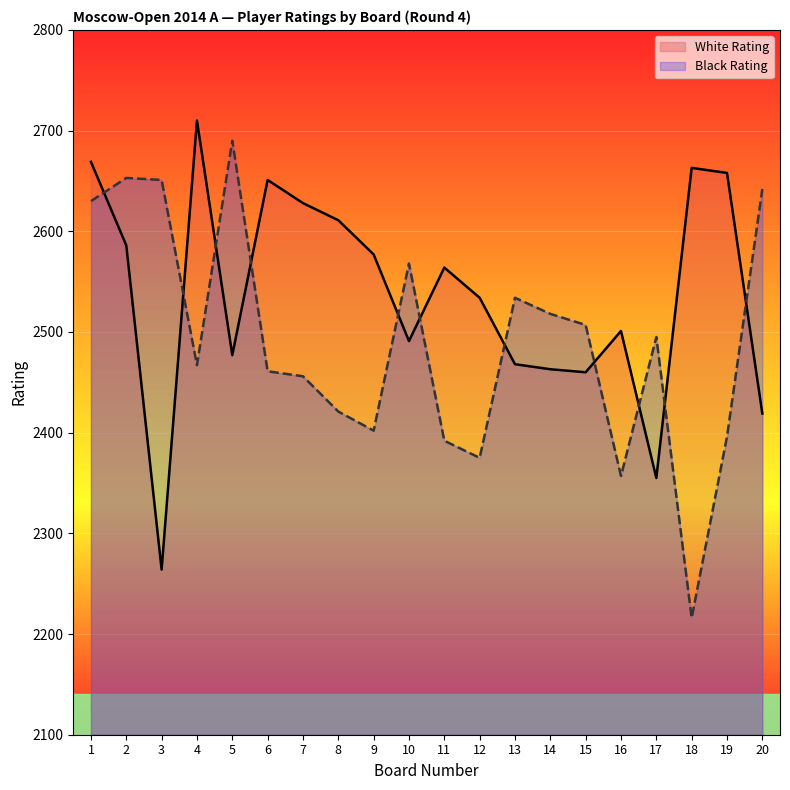

What is the difference between the maximum and minimum values in the Black Rating series?

474